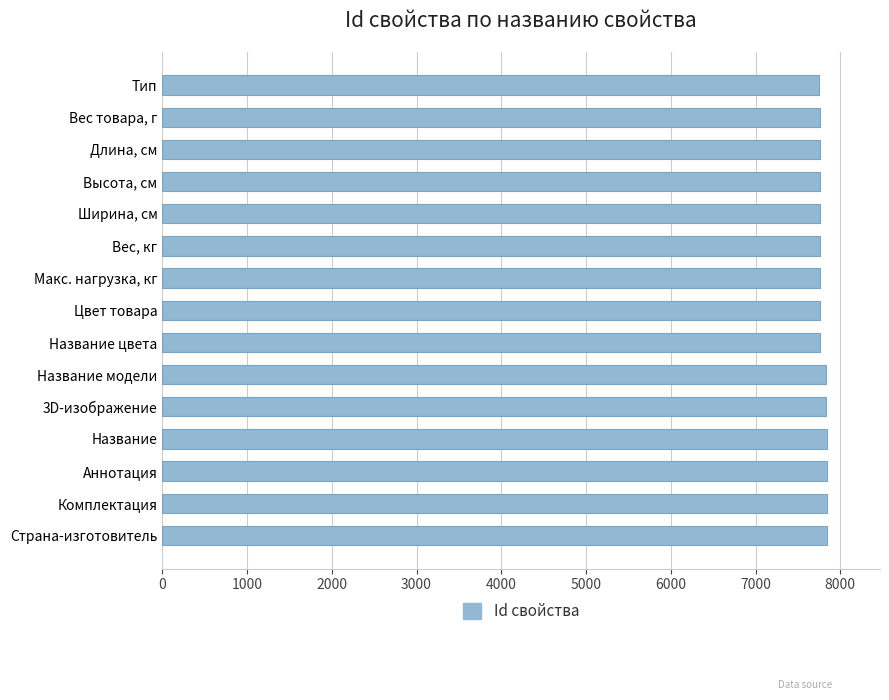

Approximately how many times larger is the value at Цвет товара compared to Название?

1.0